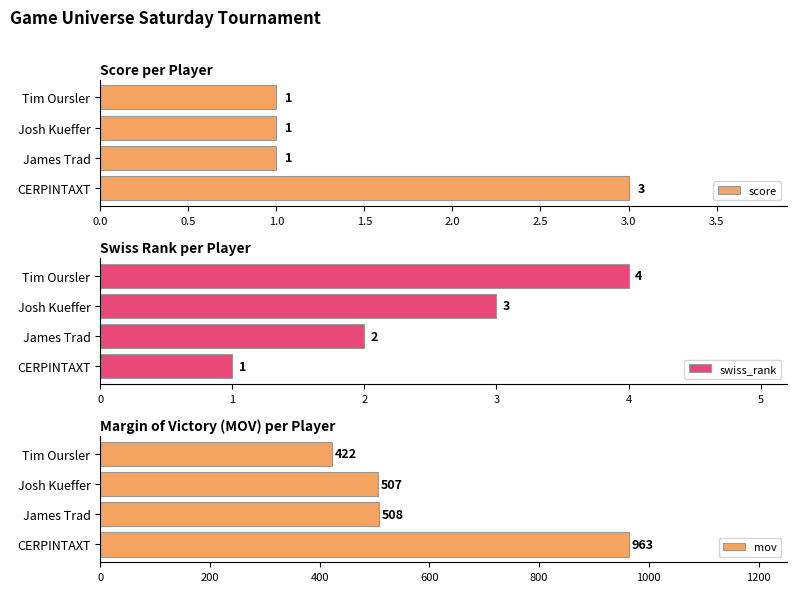

Which category has the highest value in the score series?

CERPINTAXT